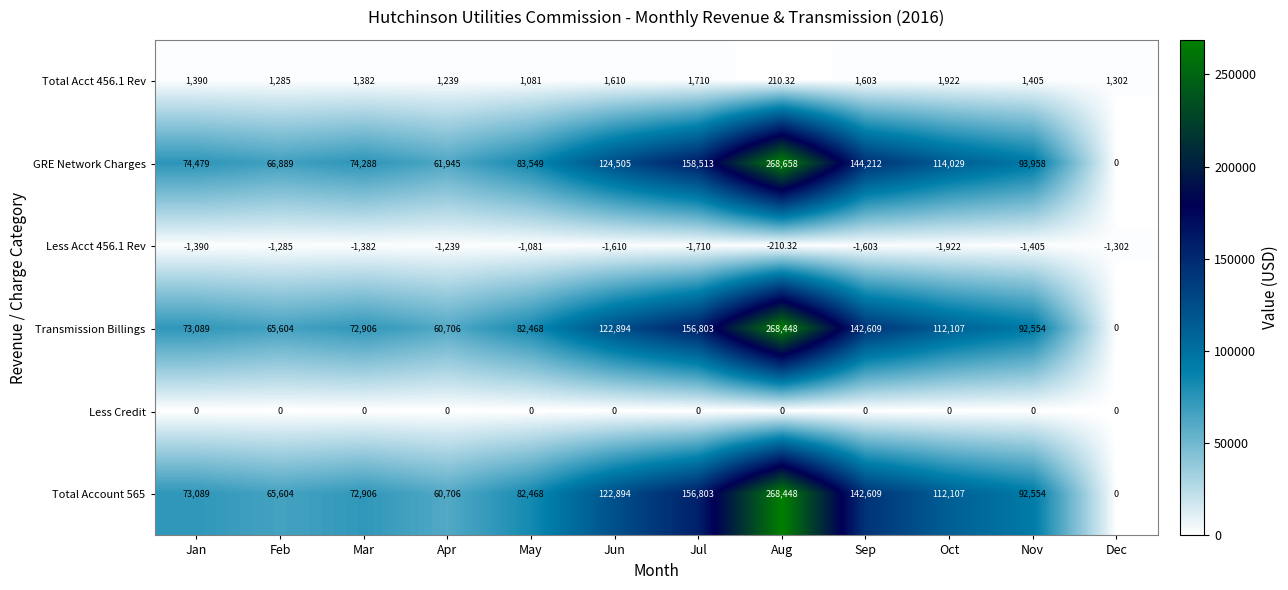

At which label is Total Account 565 closest to 134224?

Sep